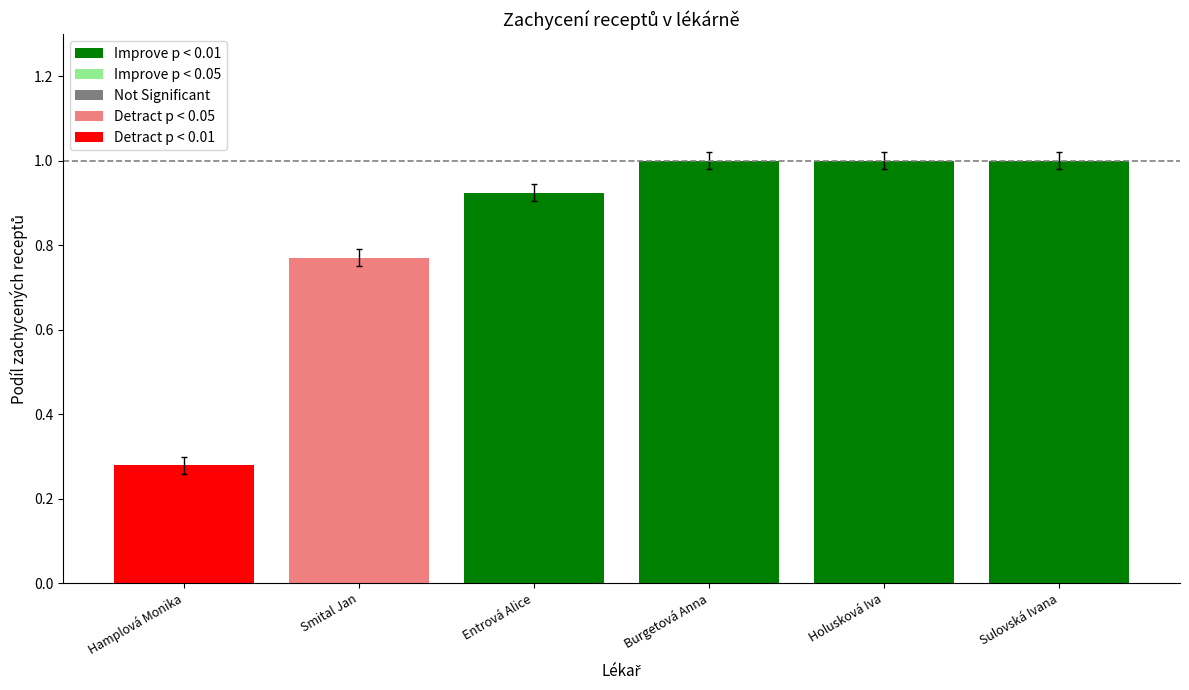

What is the sum of the values at Holusková Iva and Entrová Alice?

1.9